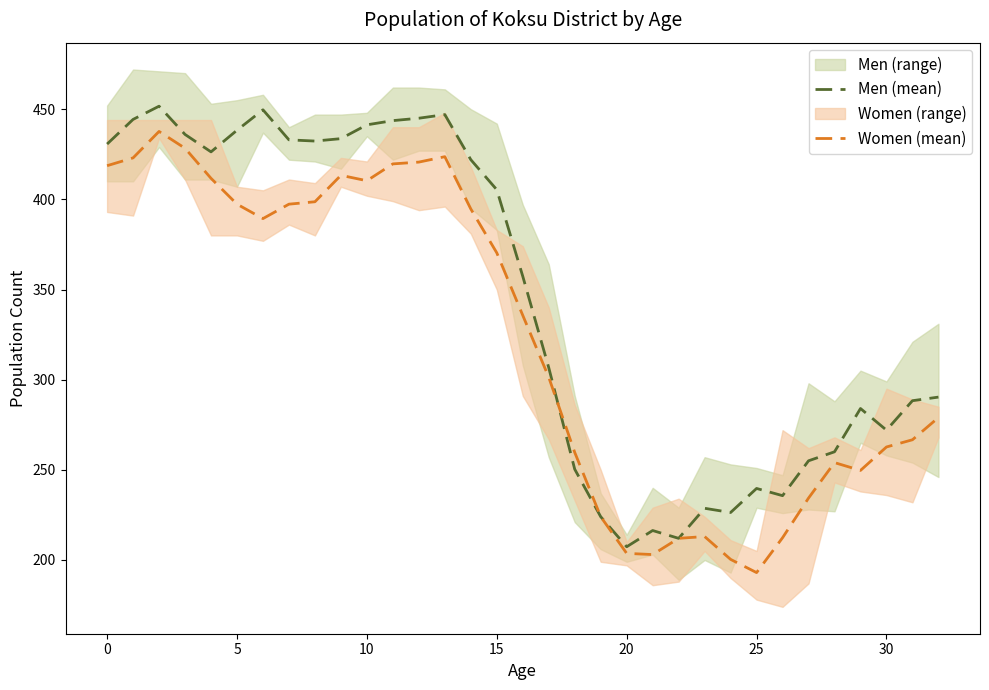

What is the average value of the Men (mean) series?

343.5